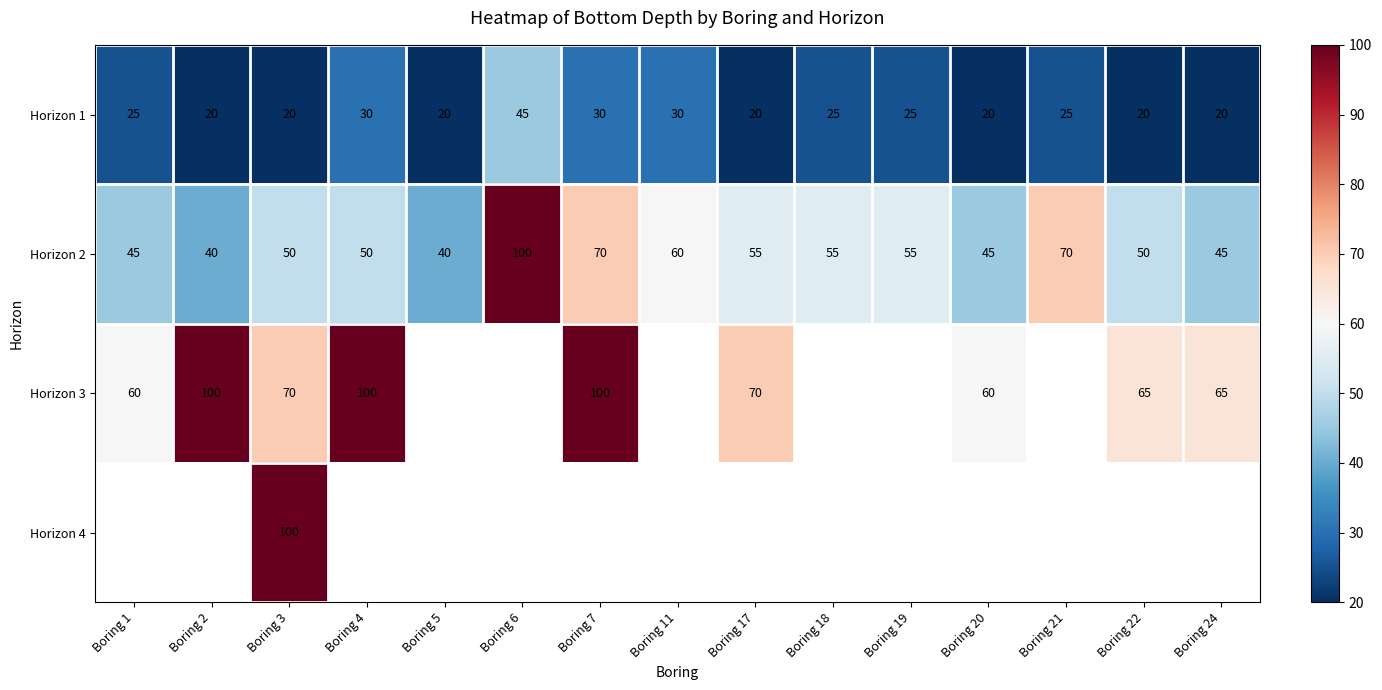

How many data points in Horizon 2 are less than 50?

5